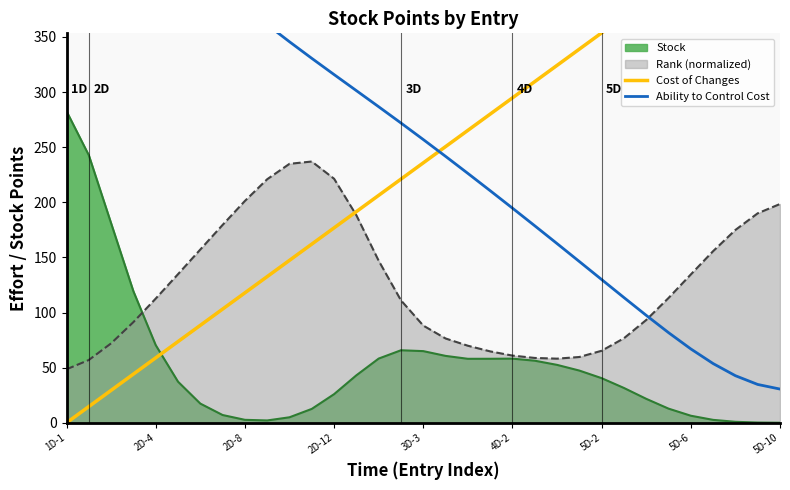

How many lines are shown in the chart?

2